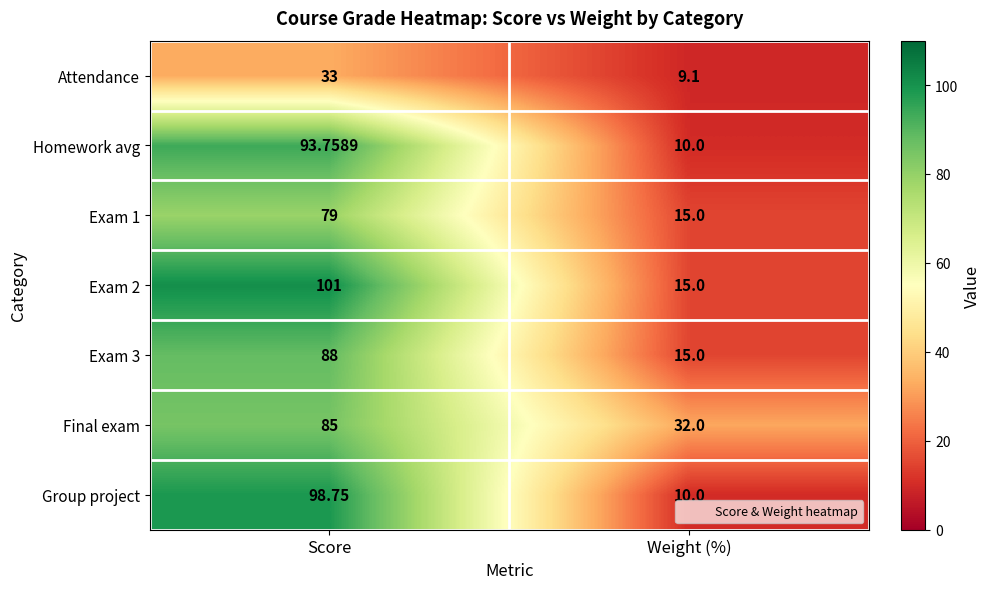

Rank the series by their maximum value, from highest to lowest.

Exam 2, Group project, Homework avg, Exam 3, Final exam, Exam 1, Attendance